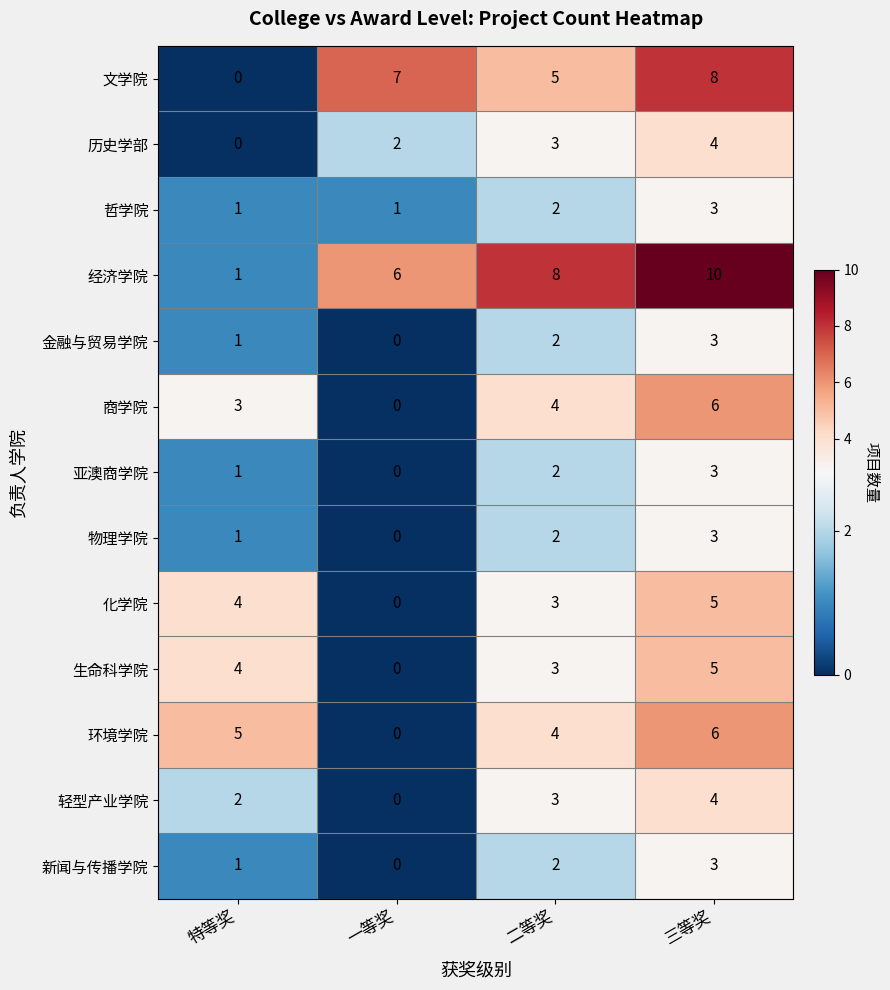

How many categories are shown in the chart?

4